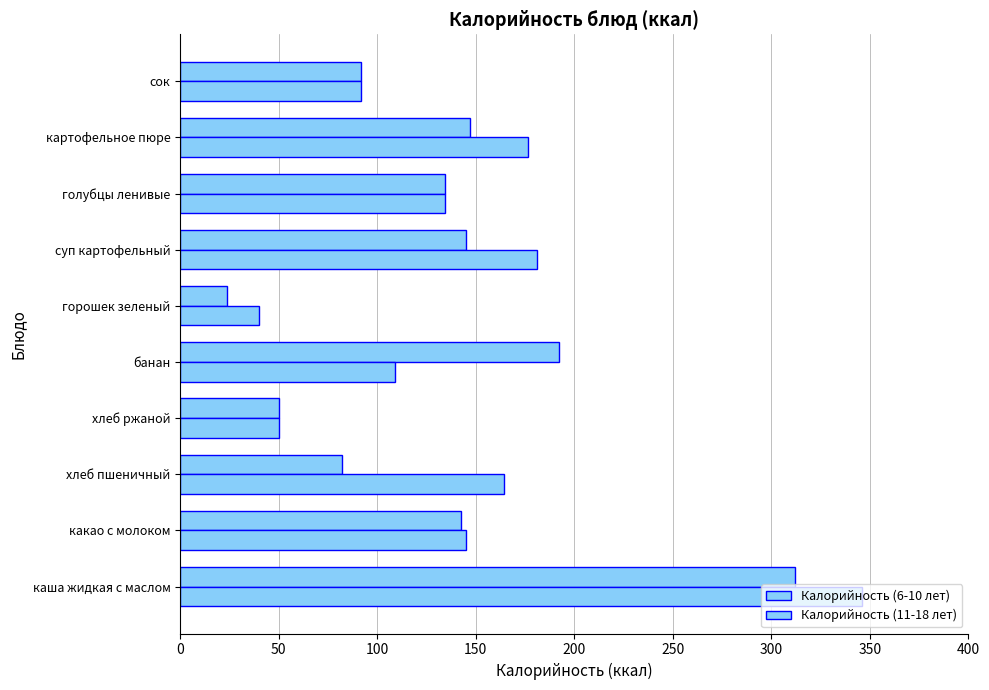

How many data points in Калорийность (6-10 лет) are less than 142?

5